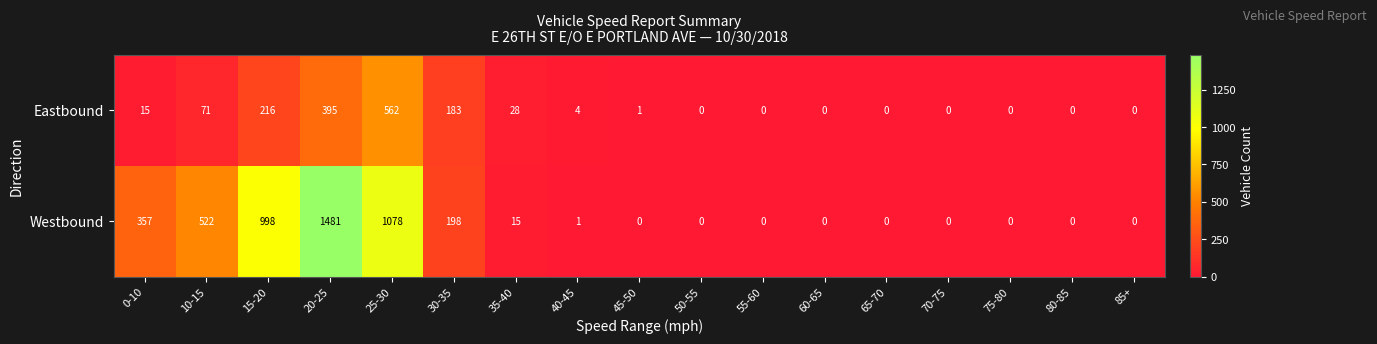

Is it true that Westbound equals -824 at 65-70?

False